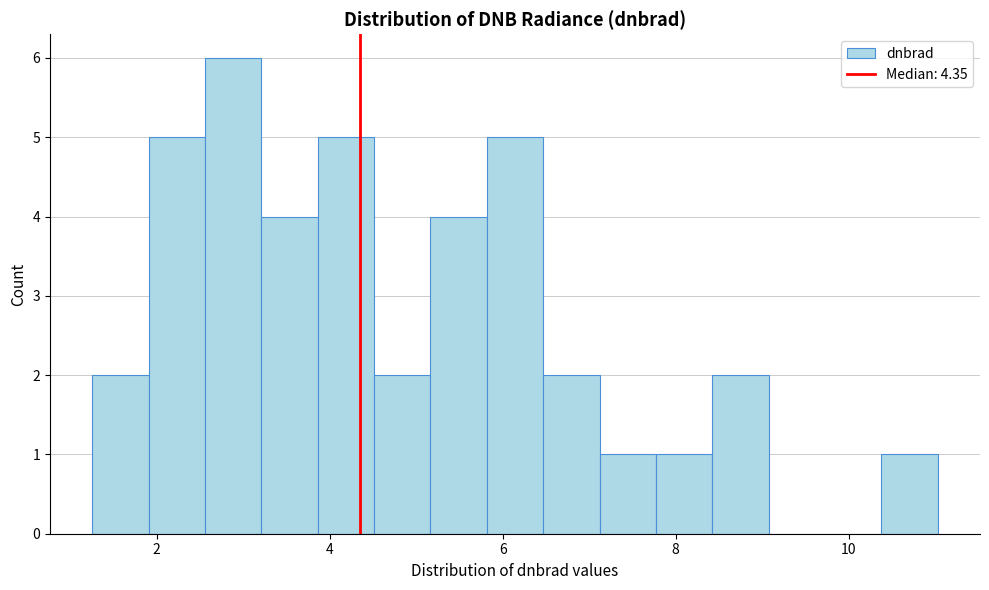

Read against the x-axis, roughly where is the centre of the tallest bar?

2.8